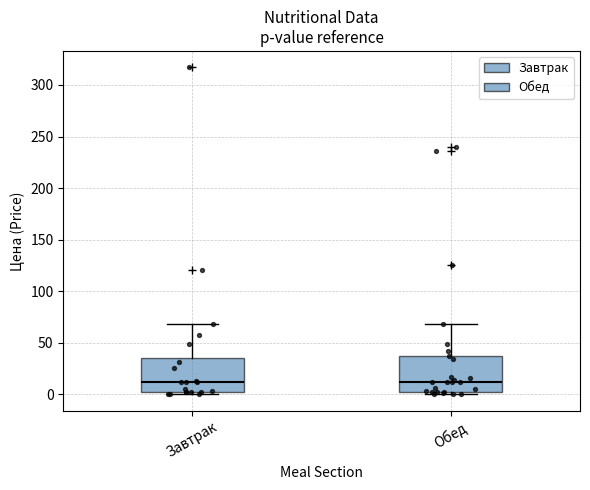

Where does the median line of the box for Завтрак sit on the y-axis? The values are not printed on the chart, so give them approximately, as read against the axis.

10